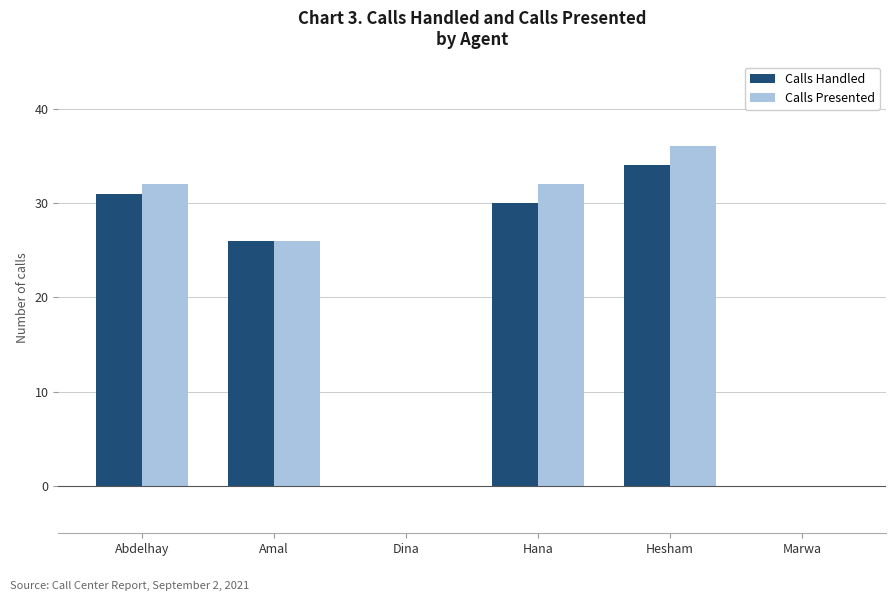

At which category is the sum across all series the highest?

Hesham